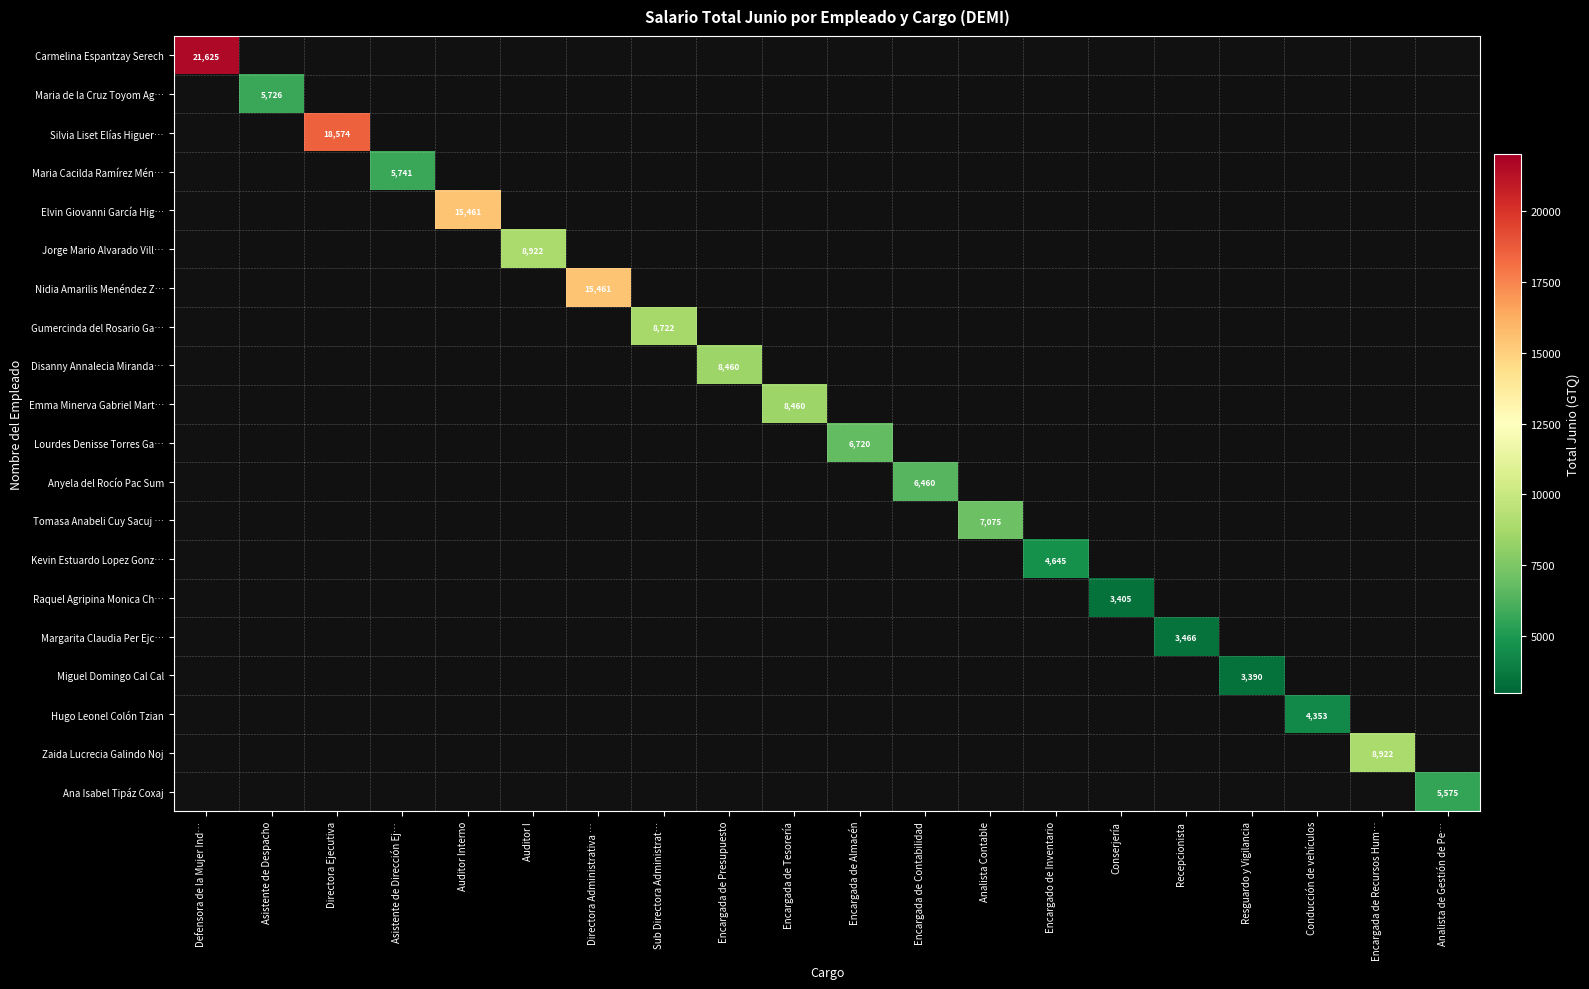

How many categories are shown in the chart?

20